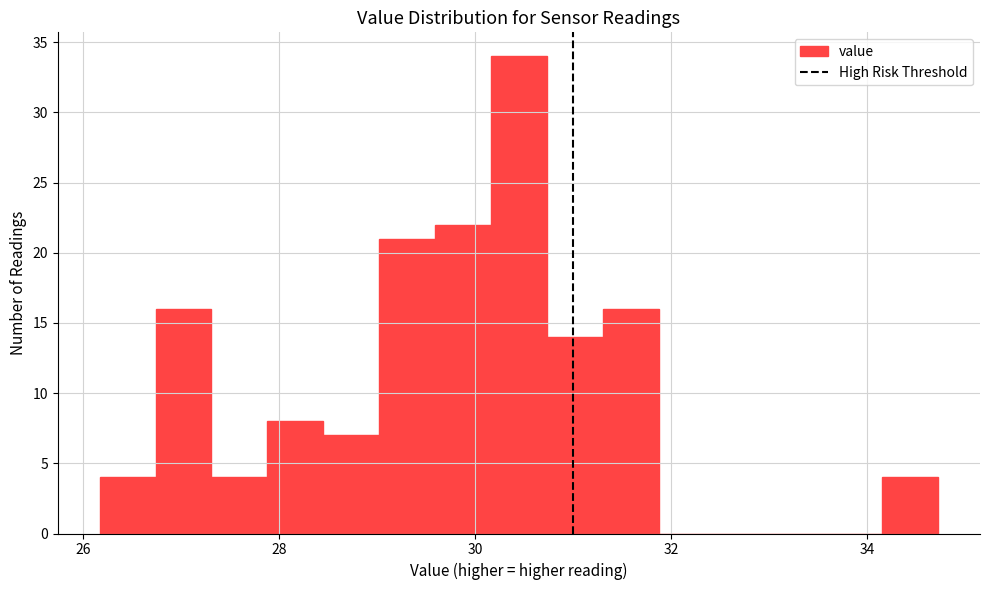

Read against the x-axis, roughly where is the centre of the tallest bar?

30.4